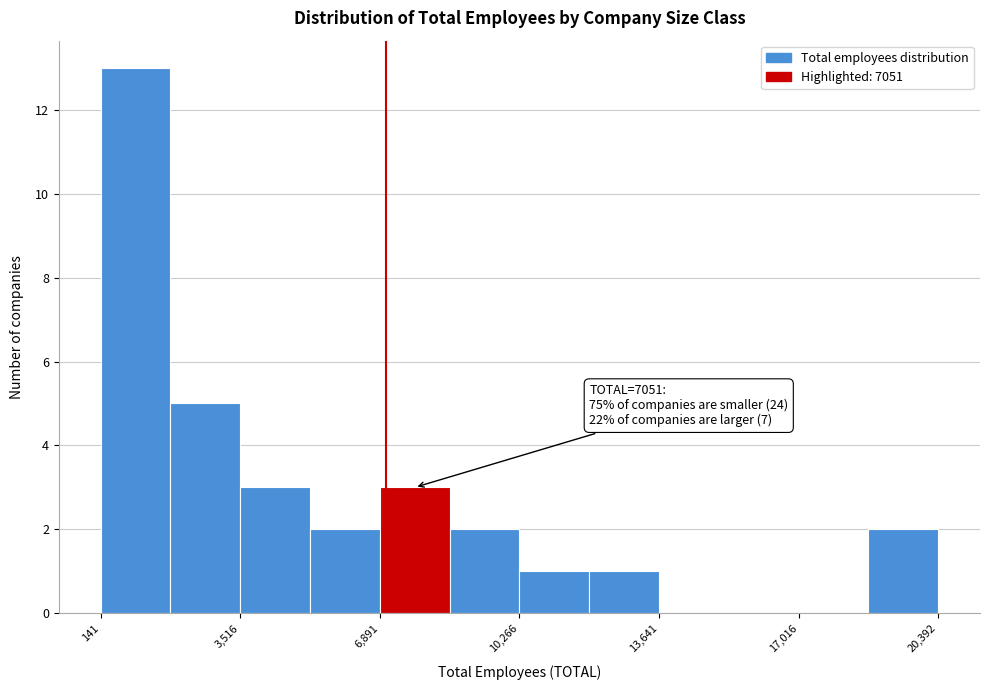

Around what value on the x-axis is the tallest bar? Give the approximate position of its centre, as read against the axis.

1000